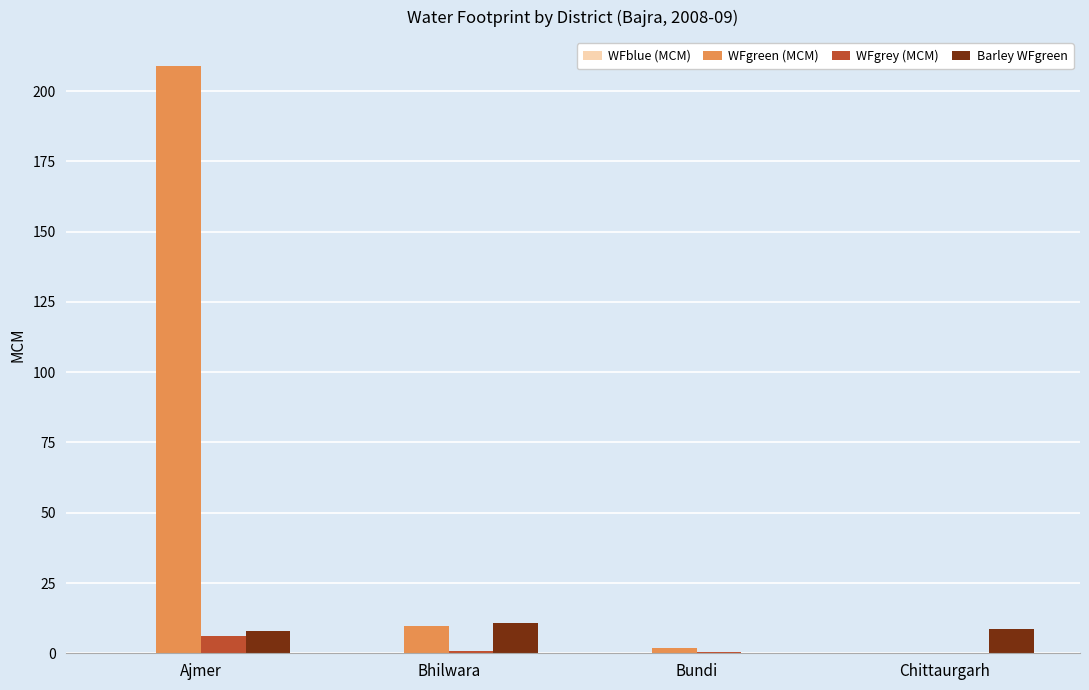

What is the sum of the WFgrey (MCM) values at Bhilwara and Bundi?

1.1